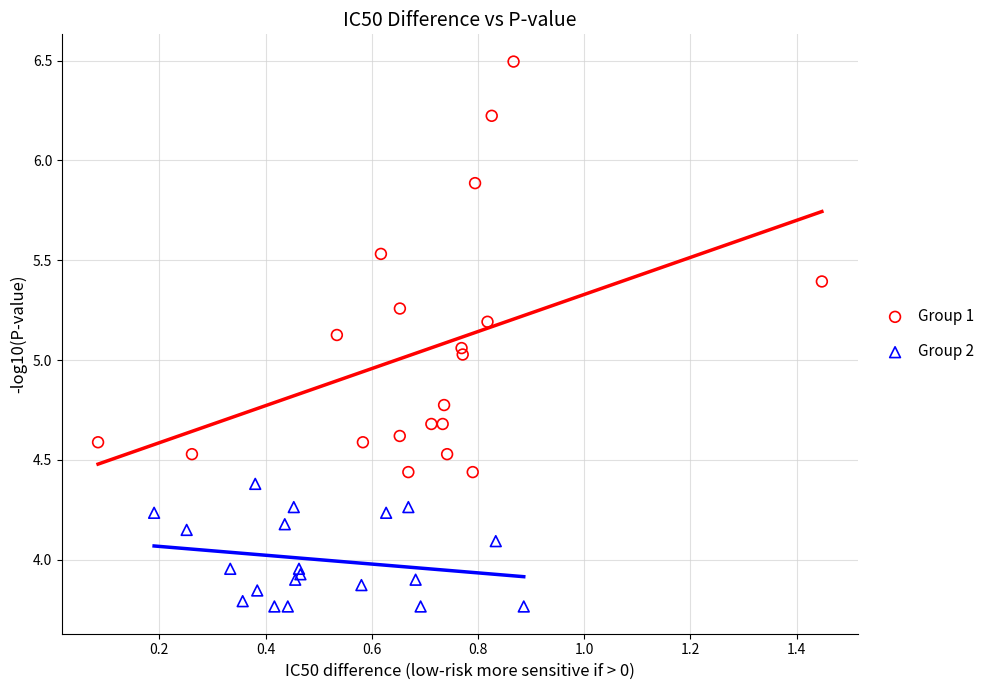

Which series reaches the maximum Y coordinate?

Group 1